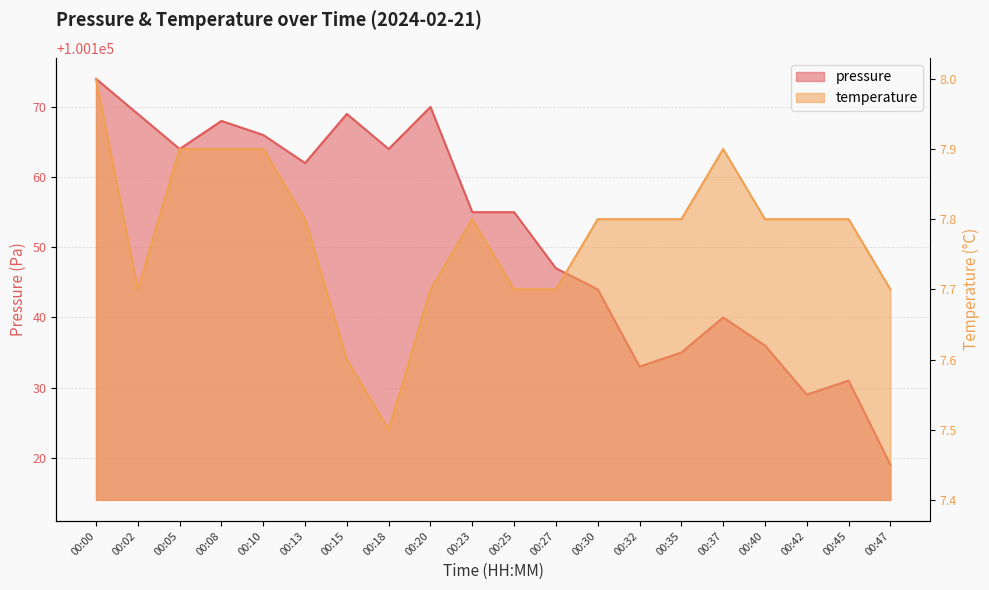

What are all the series names shown in the legend?

pressure, temperature